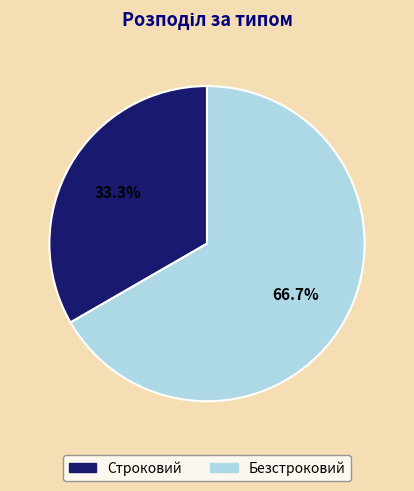

To the nearest percent, what portion does Строковий represent?

33%